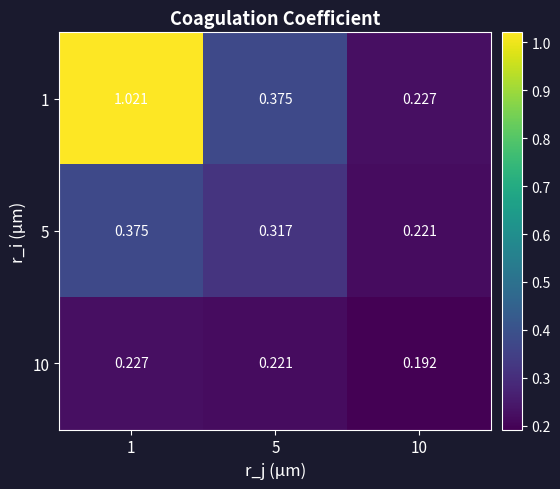

Is the value of 5 at 1 greater than the value of 1 at 1?

No